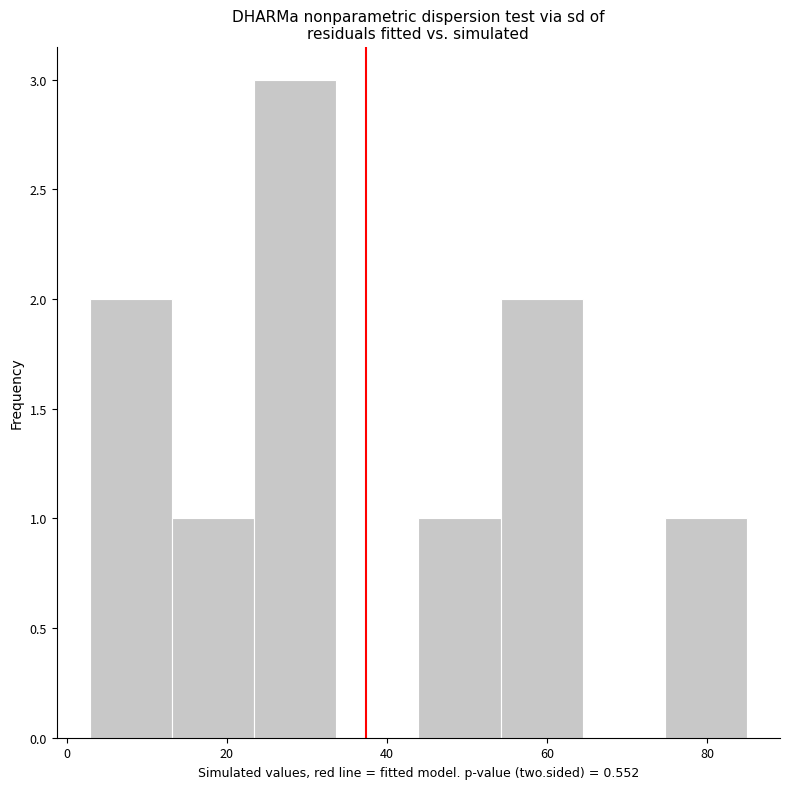

What is the height of the bar covering 44 to 54 on the x-axis? Neither the bar edges nor the heights are printed on the chart, so give them approximately, as read against the axes.

1